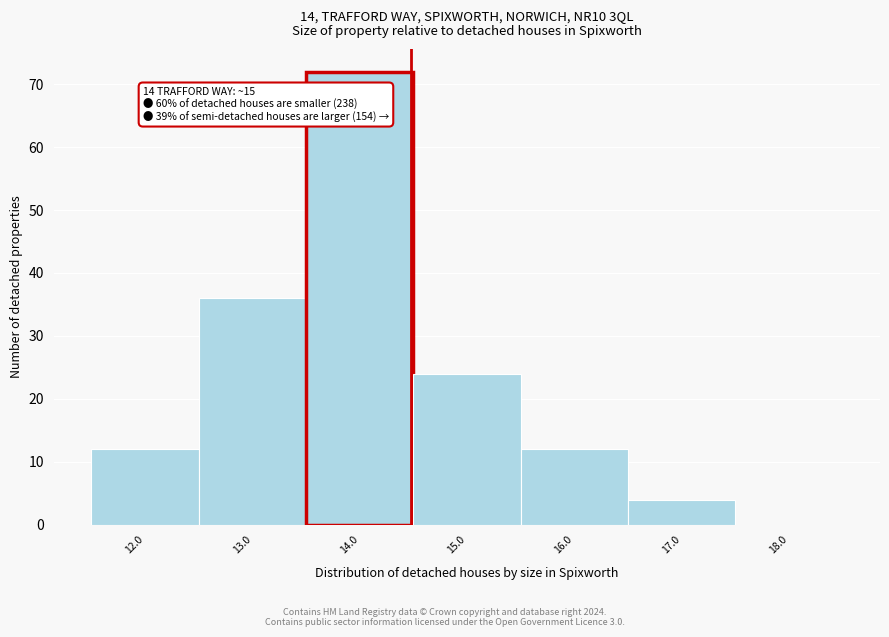

Reading right to left, what are all the values shown in this chart?

18.0=0	17.0=4	16.0=12	15.0=24	14.0=72	13.0=36	12.0=12